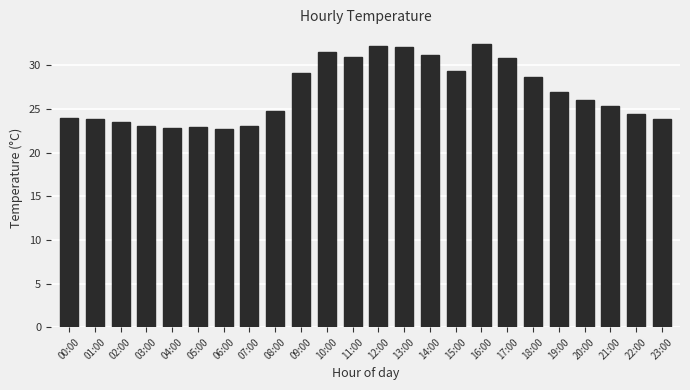

The chart shows a value of 20.6 at 16:00. True or false?

False